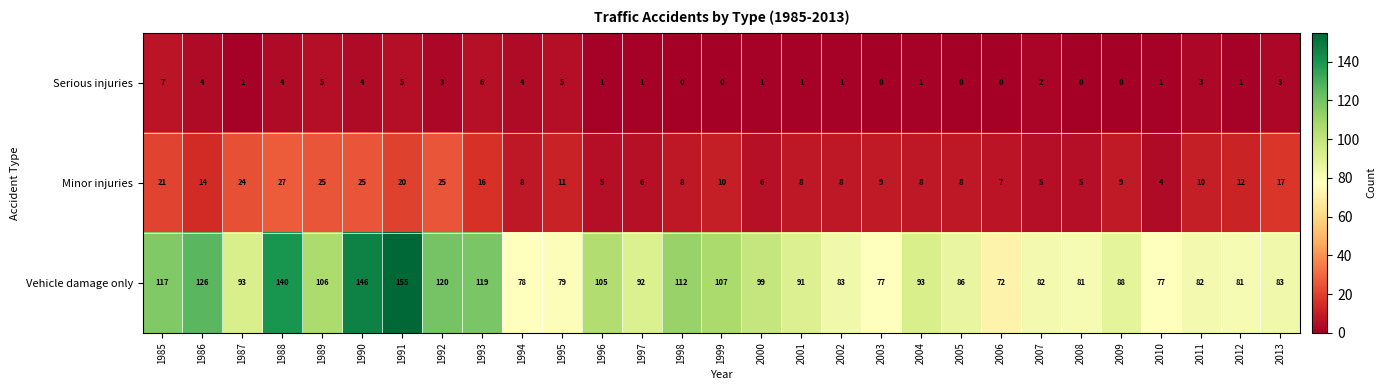

What is the difference between the highest and lowest values at 2001?

90